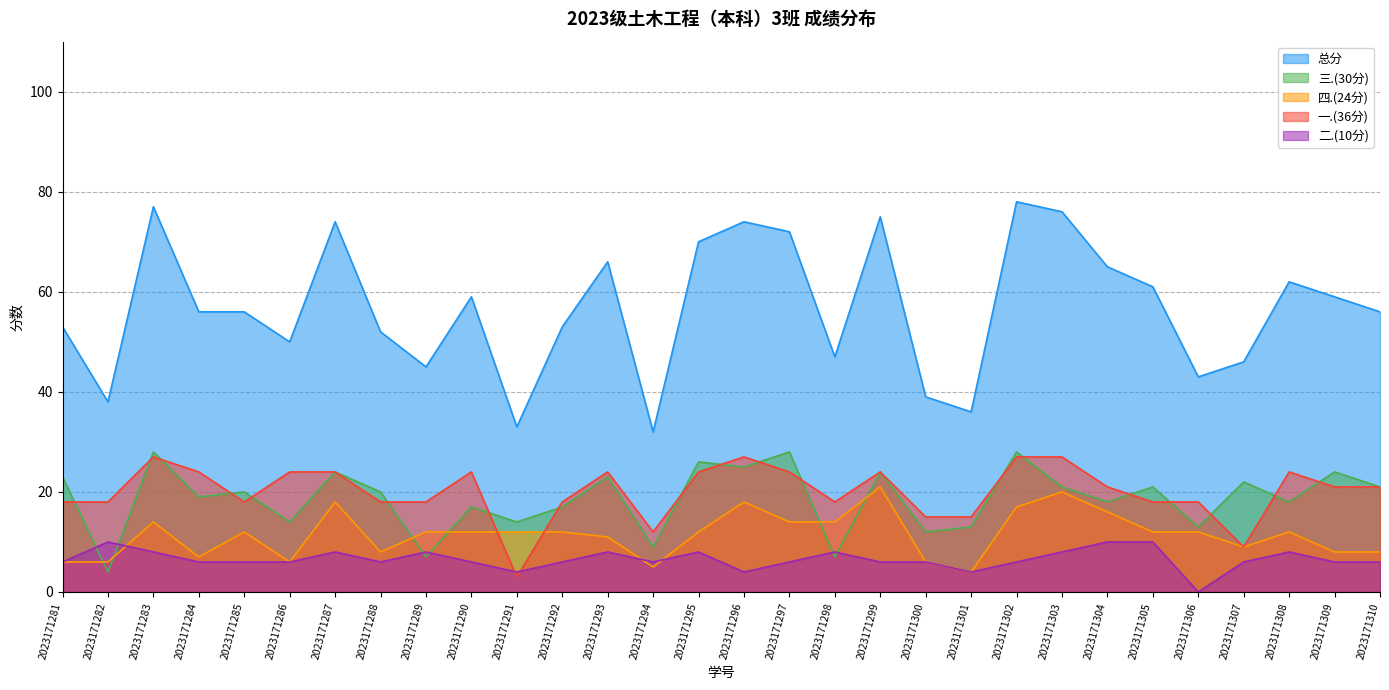

At which label does 一.(36分) first exceed 21?

2023171283